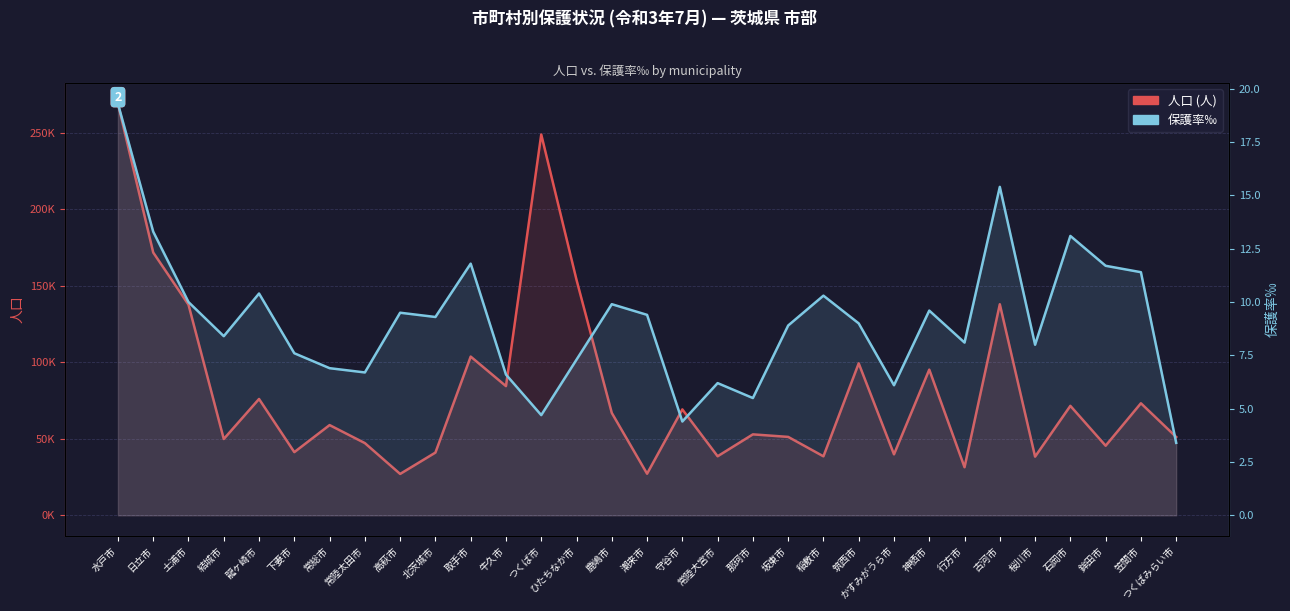

How many lines are shown in the chart?

2